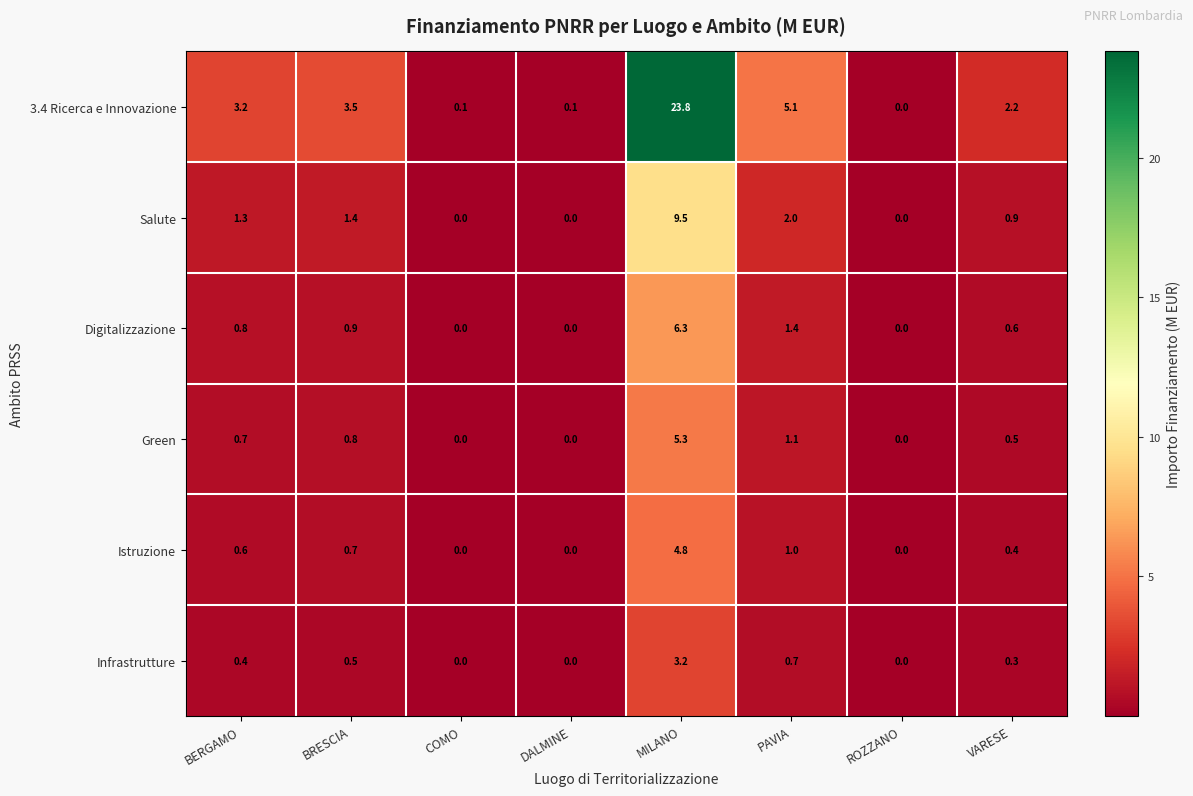

What is the difference between the second highest and second lowest values in the Digitalizzazione series?

1.4